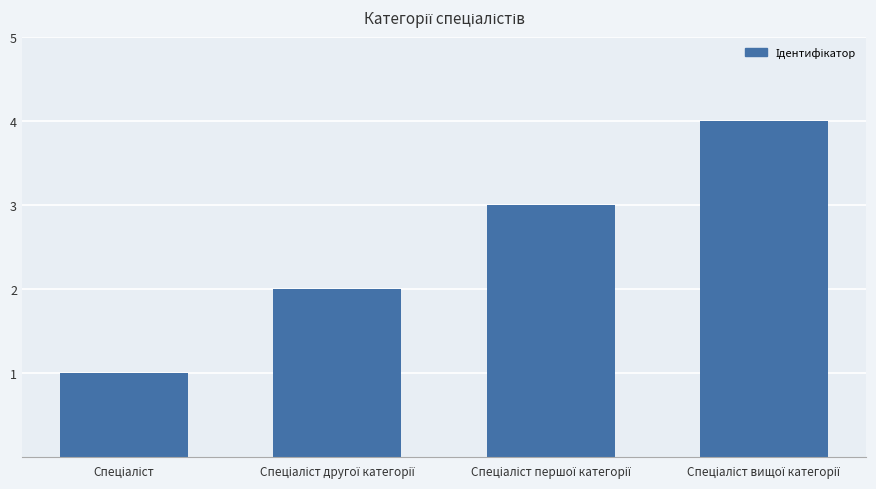

How many values are below 3?

2